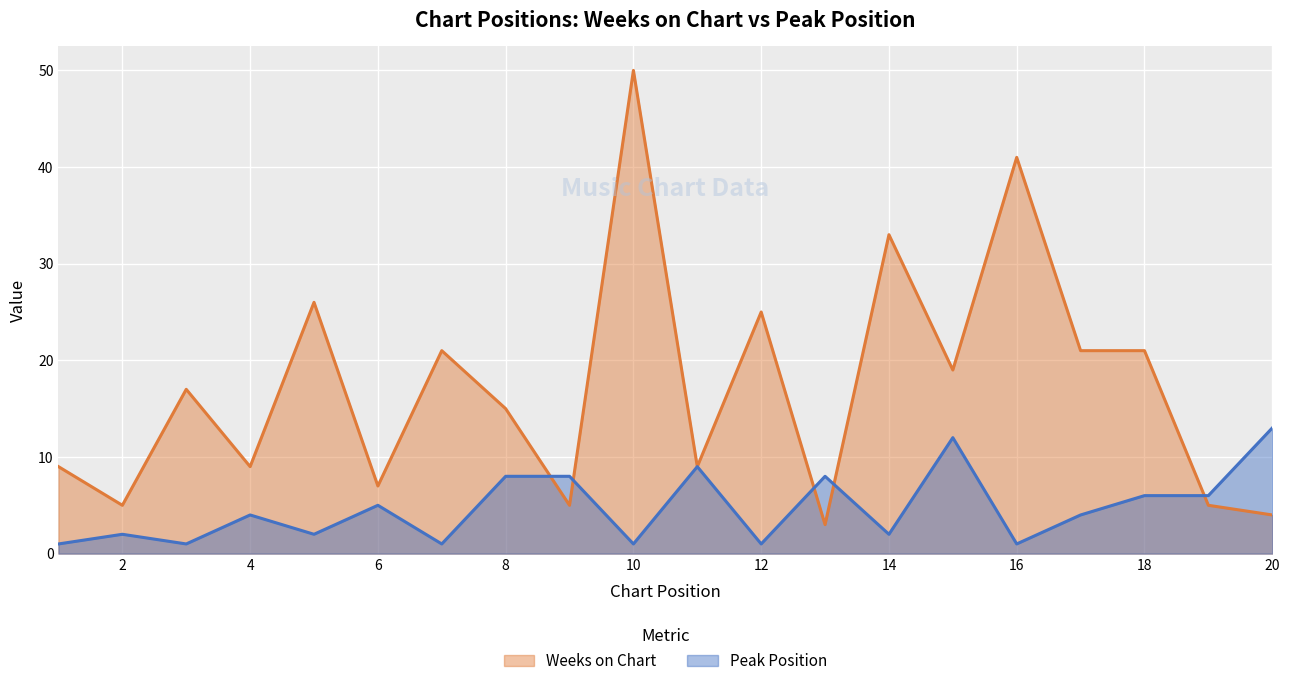

How many lines are shown in the chart?

2